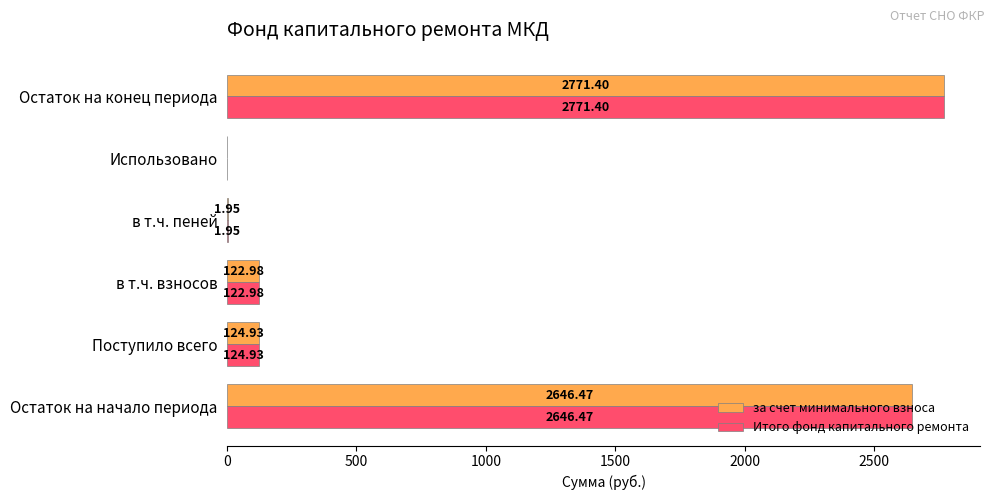

Which category has the highest value in the Итого фонд капитального ремонта series?

Остаток на конец периода